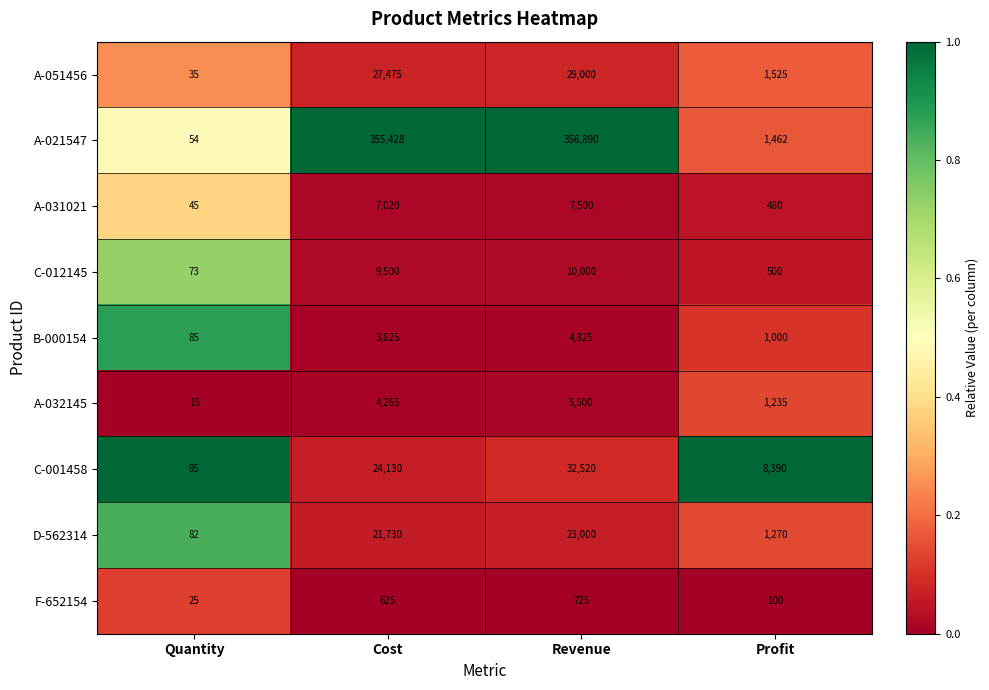

At which label is A-051456 closest to 14517?

Cost